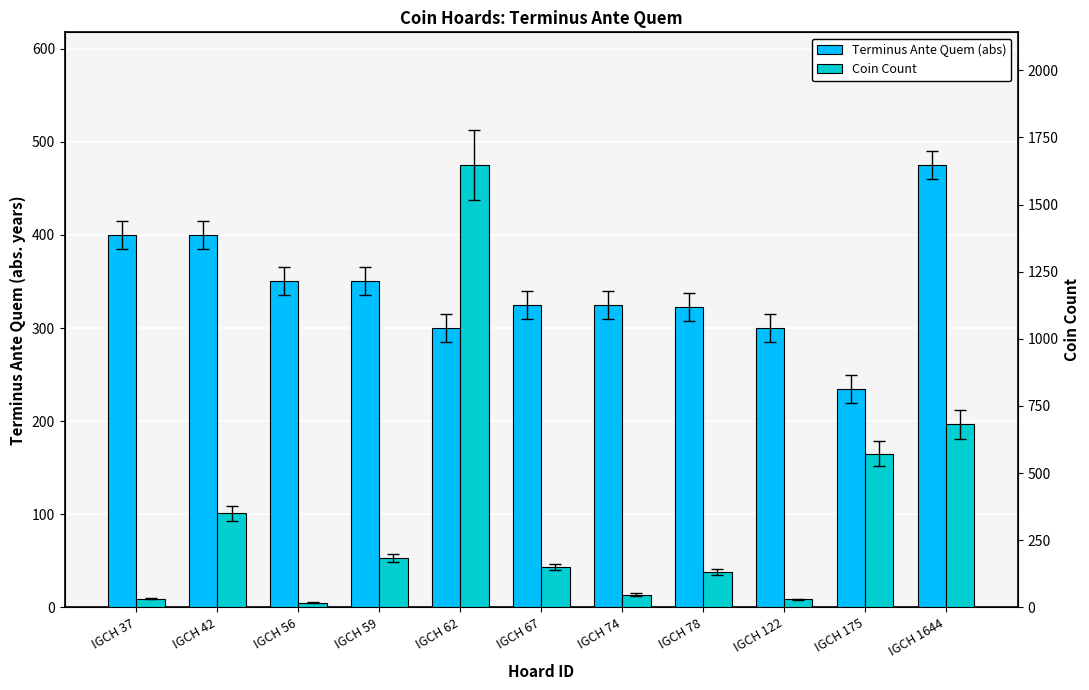

What are all the series names shown in the legend?

Terminus Ante Quem (abs), Coin Count